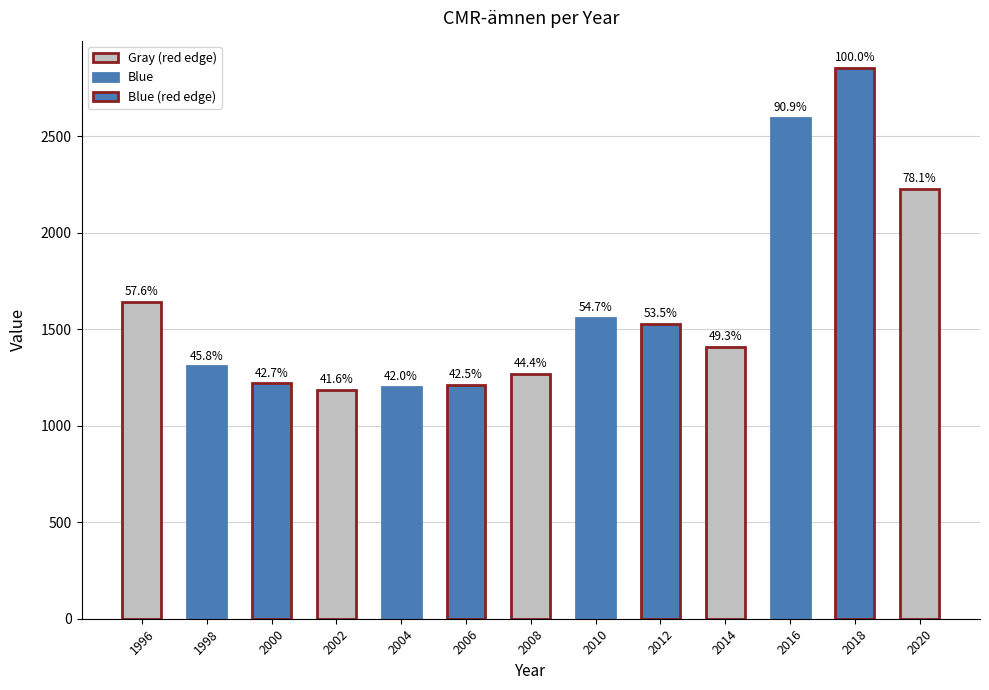

Approximately how many times larger is the value at 1996 compared to 2006?

1.4